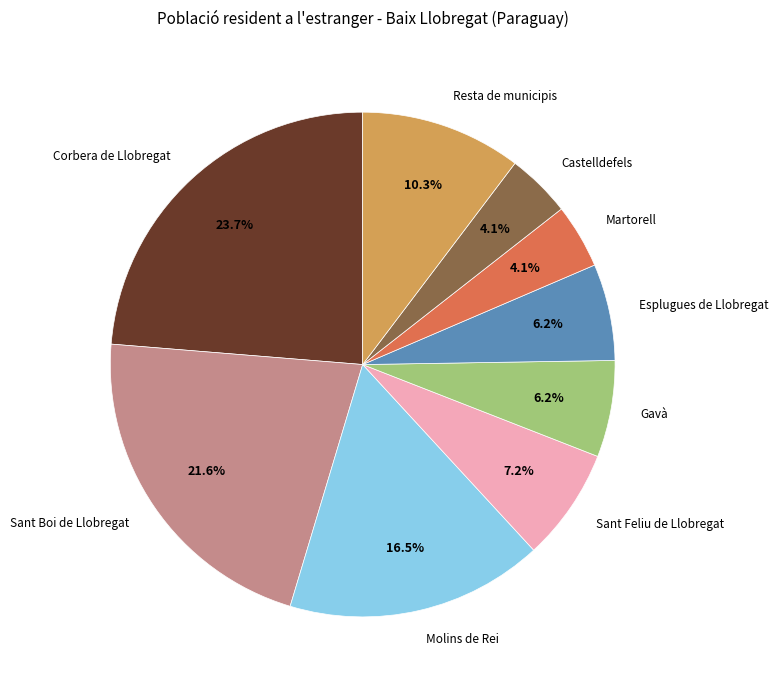

To the nearest percent, what percentage of the pie is Esplugues de Llobregat?

6%